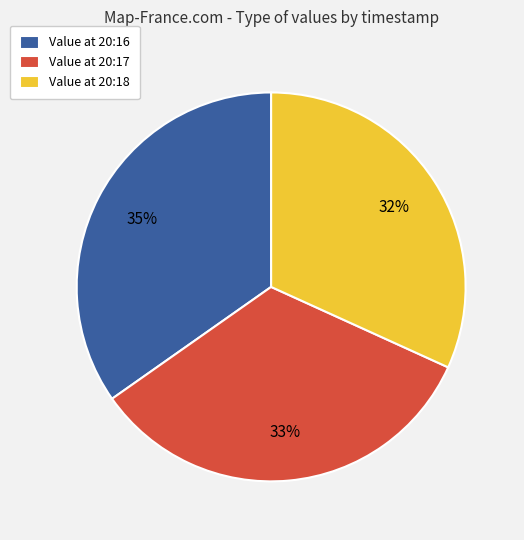

Rank the categories by value from highest to lowest.

Value at 20:16, Value at 20:17, Value at 20:18